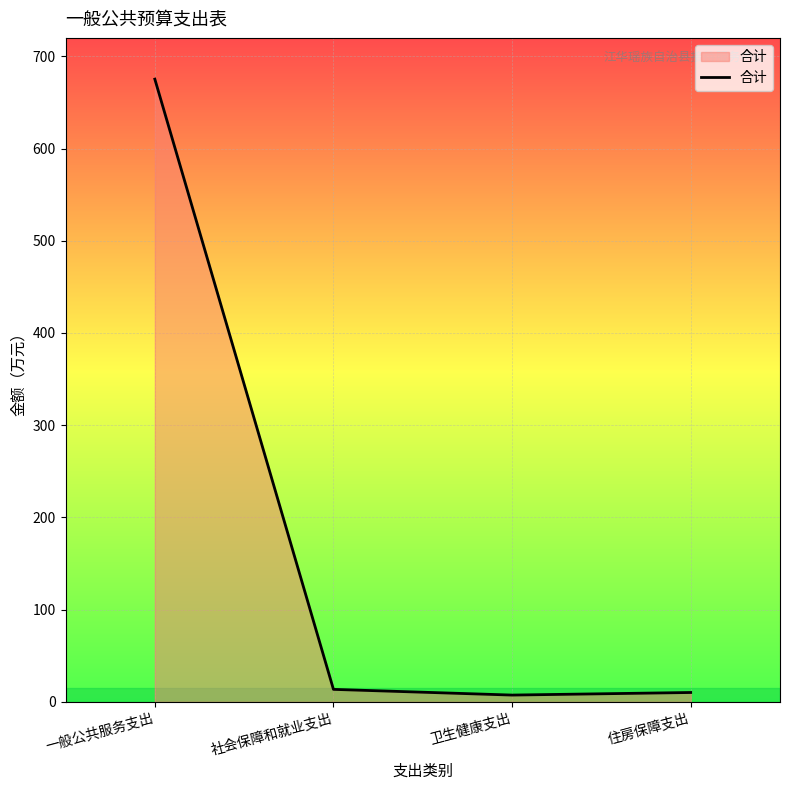

Where is the first local minimum?

卫生健康支出